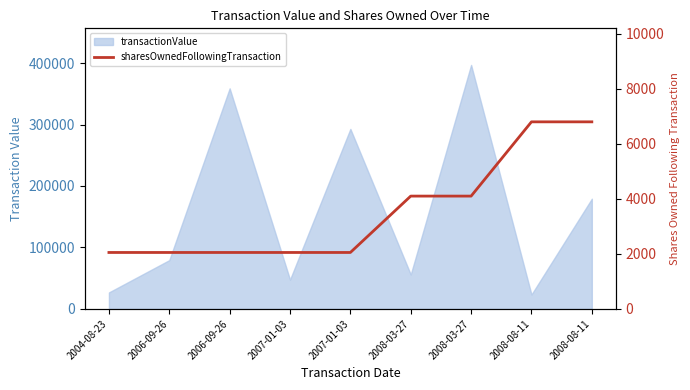

True or false: the data shows 6800 at 2008-08-11.

True